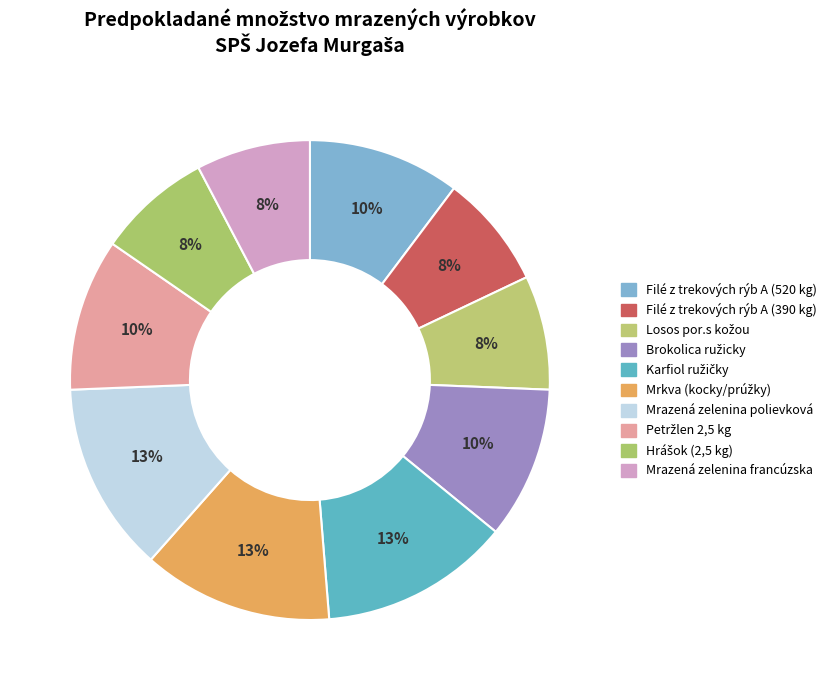

What percentage is the Mrkva (kocky/prúžky) slice, to the nearest percent?

13%